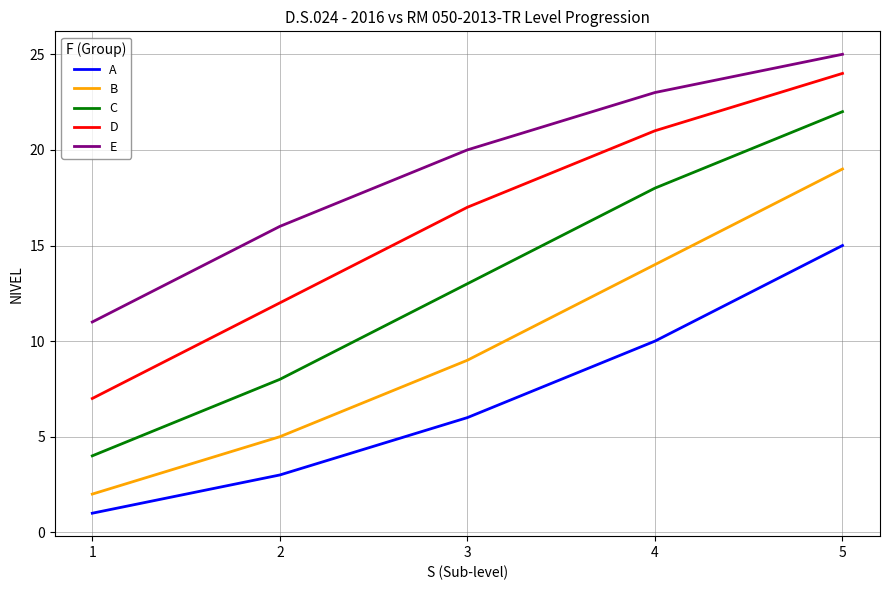

The A series shows 1 at 1. True or false?

True